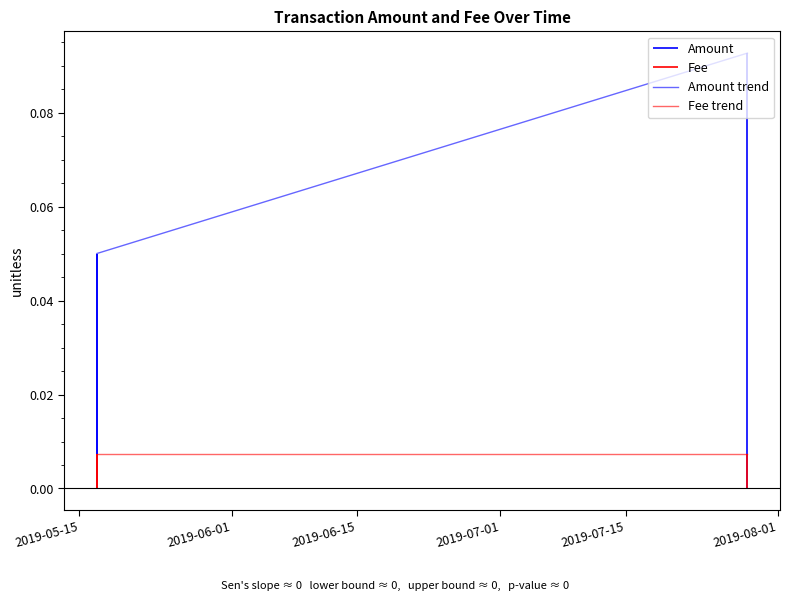

The Fee series shows 0.0 at 2019-05-16 22:35:42. True or false?

False